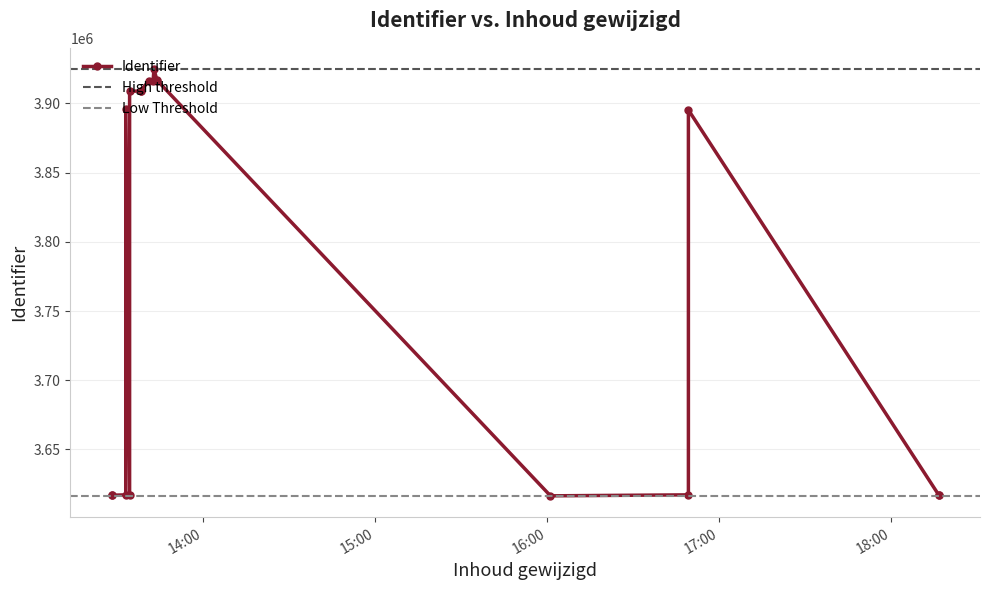

Count the number of values greater than 3895742.

8